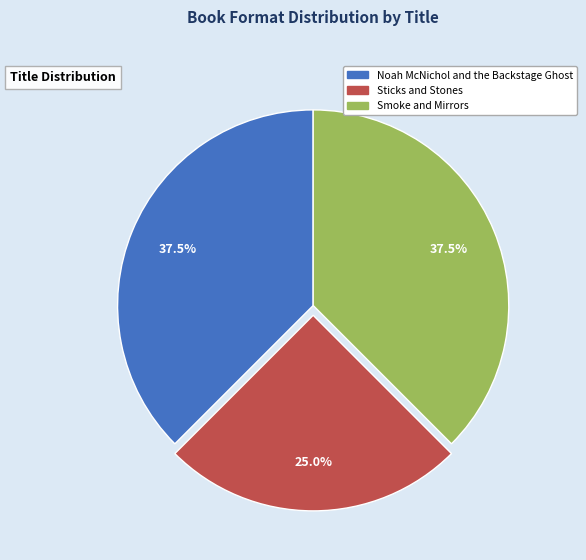

Approximately how many times larger is the value at Sticks and Stones compared to Noah McNichol and the Backstage Ghost?

0.7